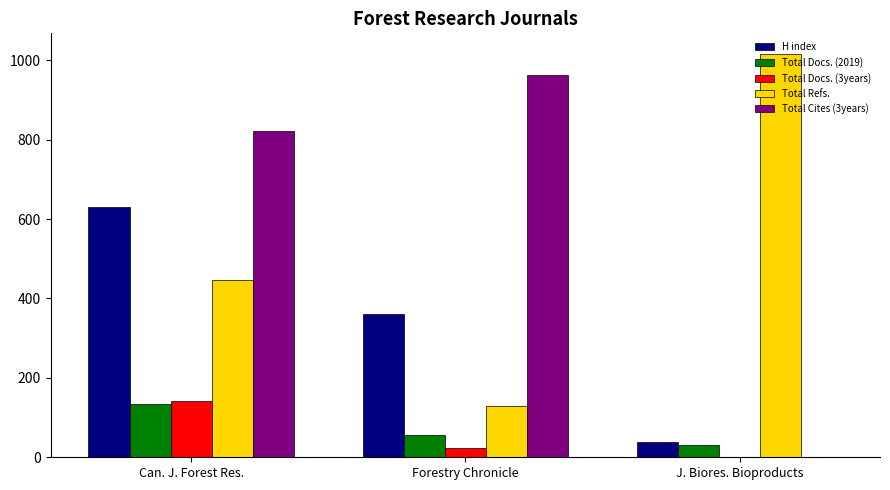

How many data points does each series have?

3